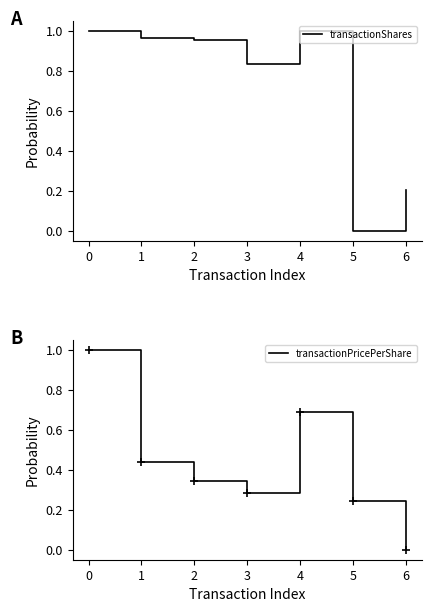

How many interior local valleys does the transactionPricePerShare series have?

1